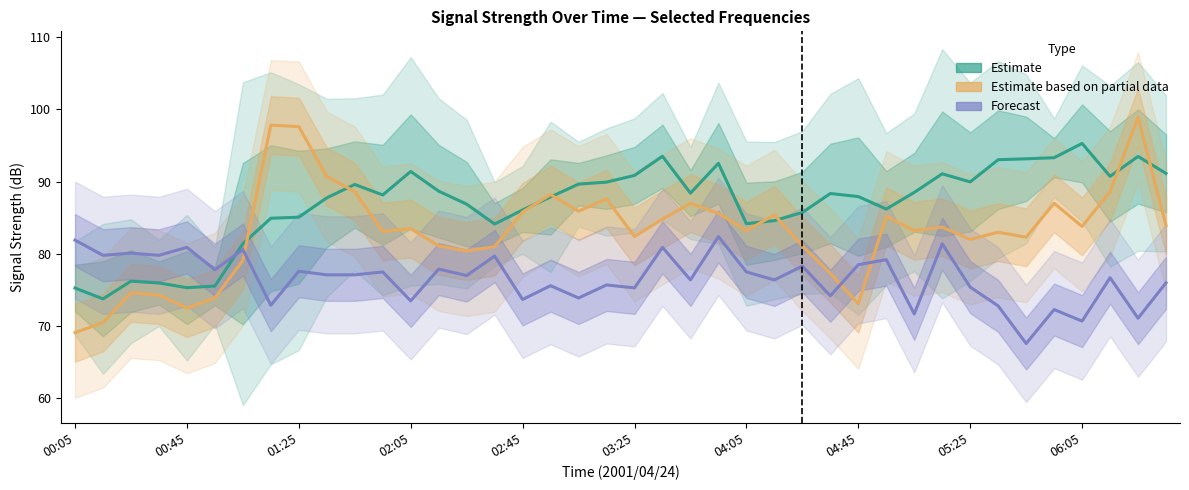

True or false: Forecast and Estimate (green channels) intersect in this chart.

True